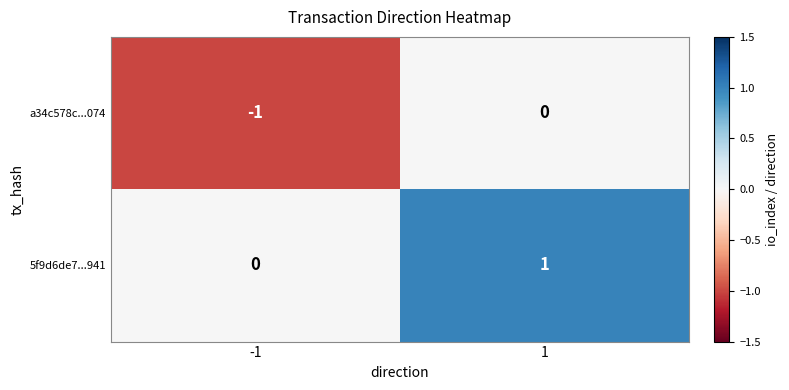

Which series has the largest total across all categories?

5f9d6de7...941